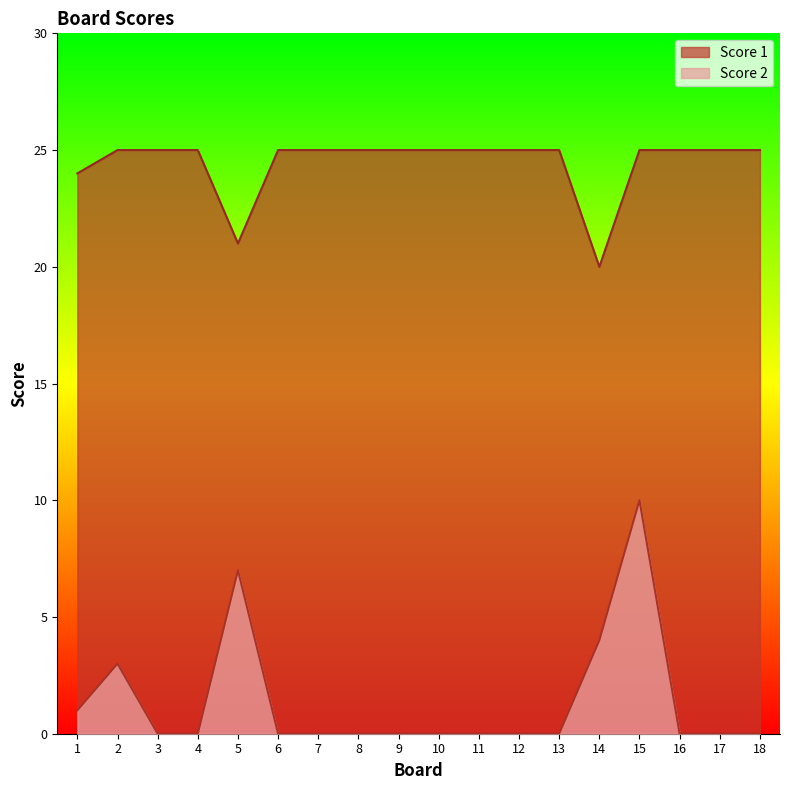

How many Score 2 values are between 0 and 1?

14